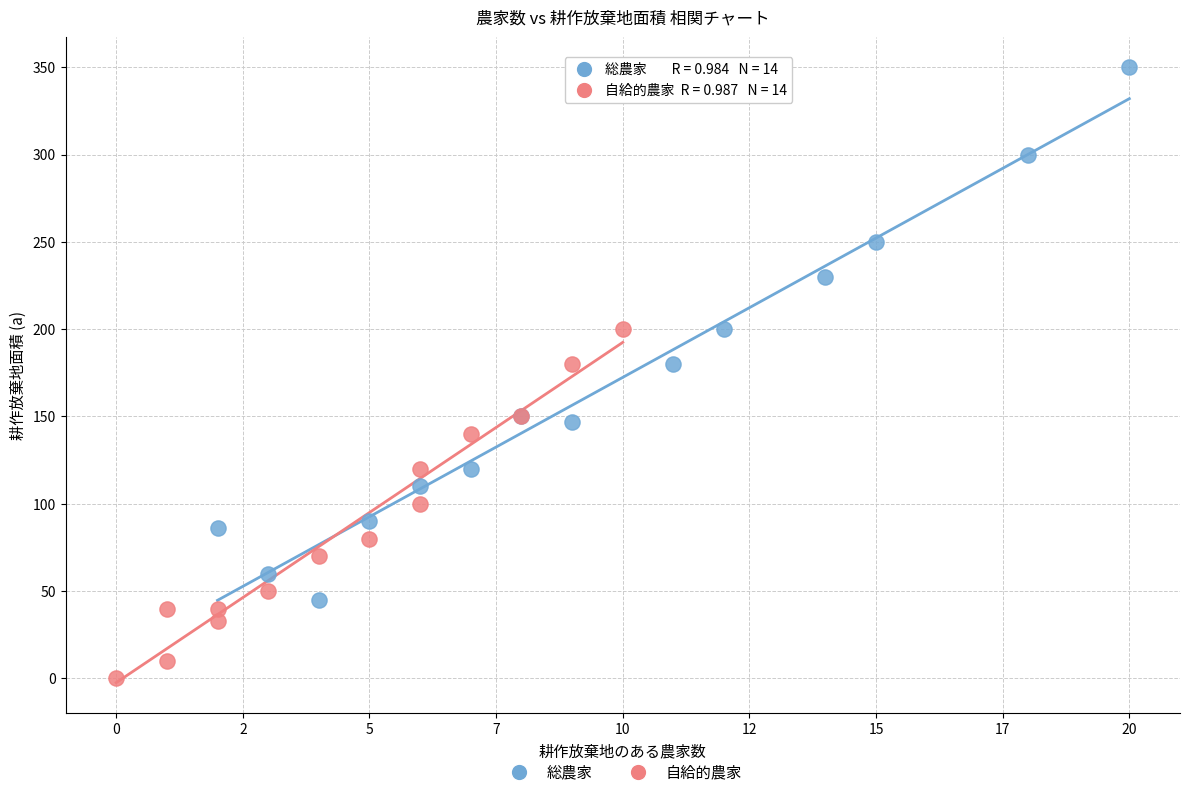

Which series contains the highest Y value?

総農家